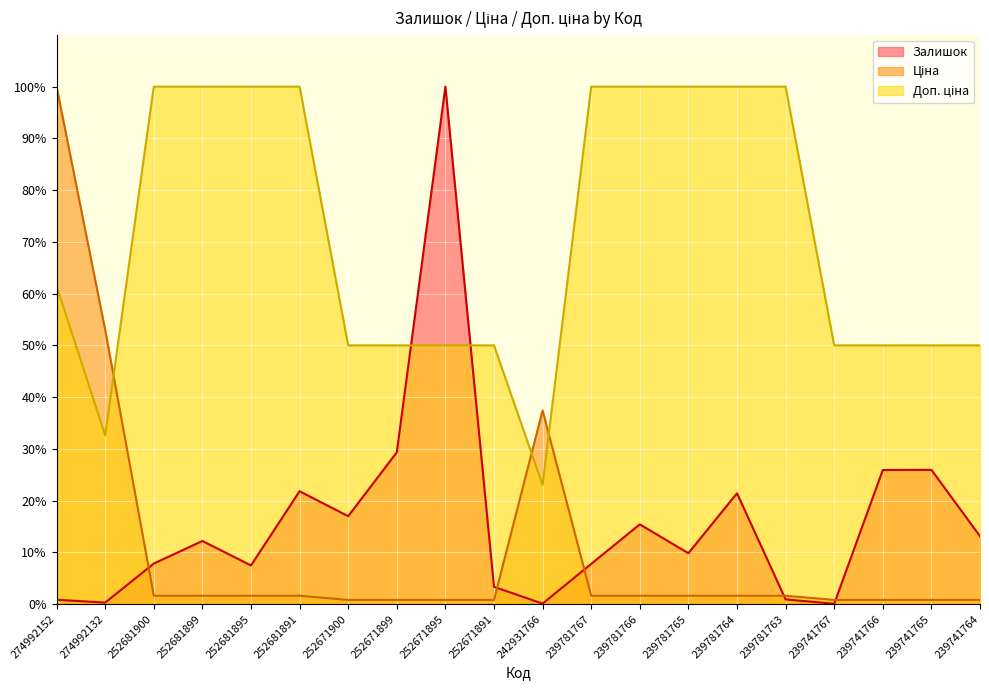

How many lines are shown in the chart?

3